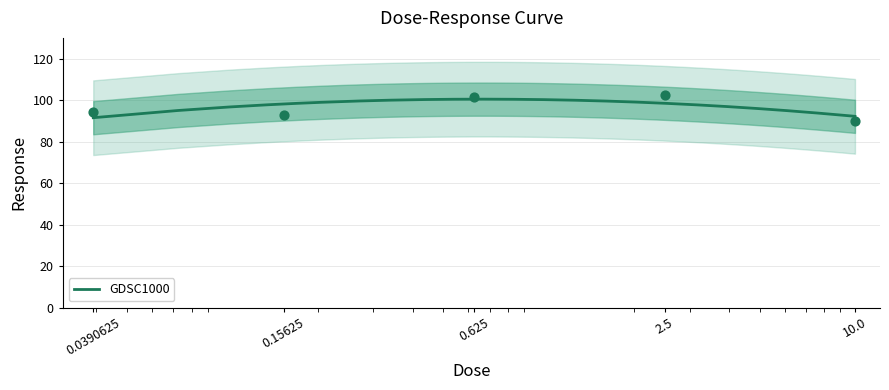

Approximately how many times larger is the value at 0.0390625 compared to 2.5?

0.9